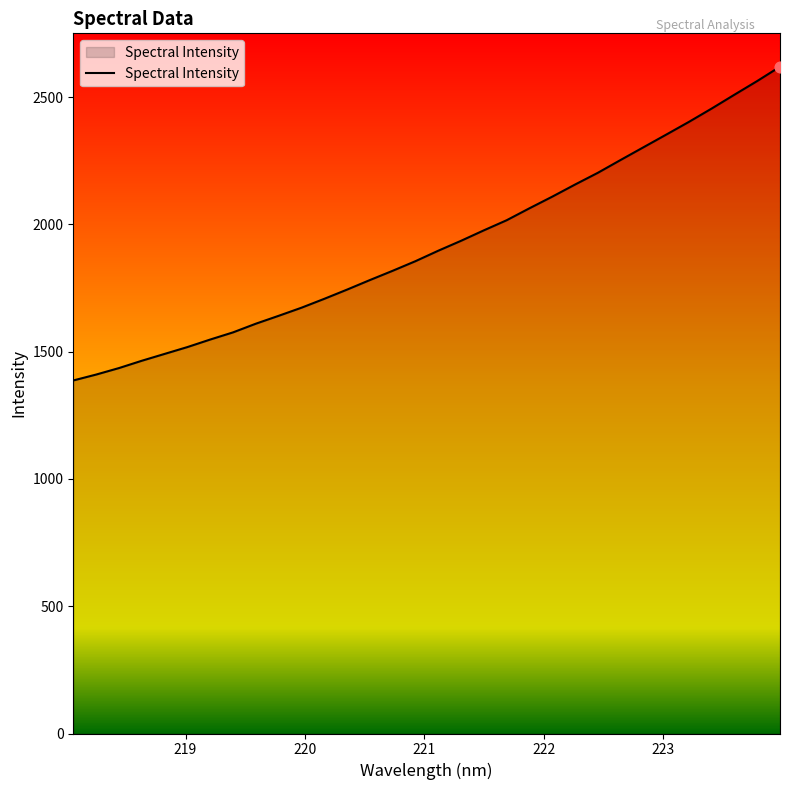

What is the difference between the maximum and minimum values?

1232.5